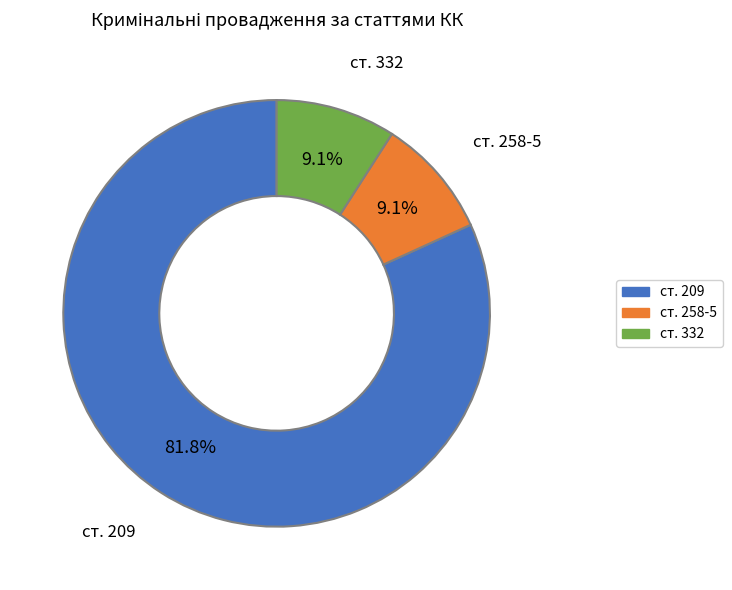

What percentage is NOT represented by ст. 258-5?

90.9%